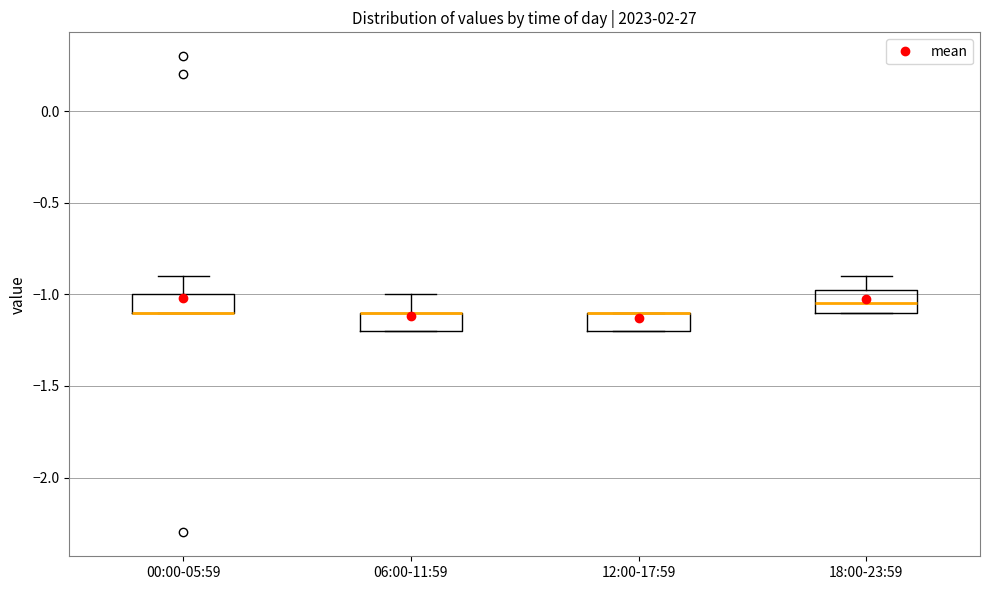

Where is the upper edge of the box for 12:00-17:59 on the y-axis? The values are not printed on the chart, so give them approximately, as read against the axis.

-1.10